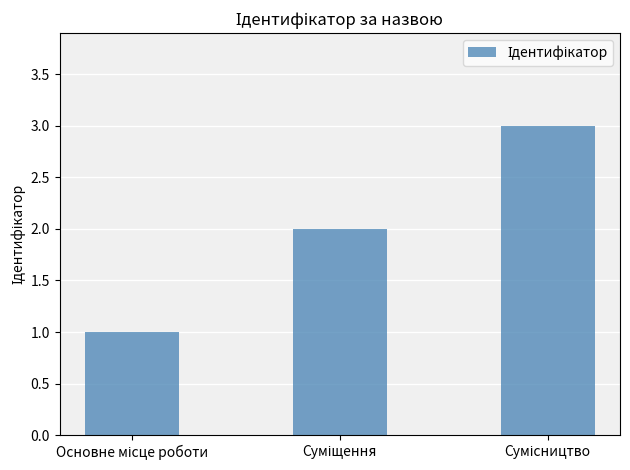

What is the sum of all values?

6